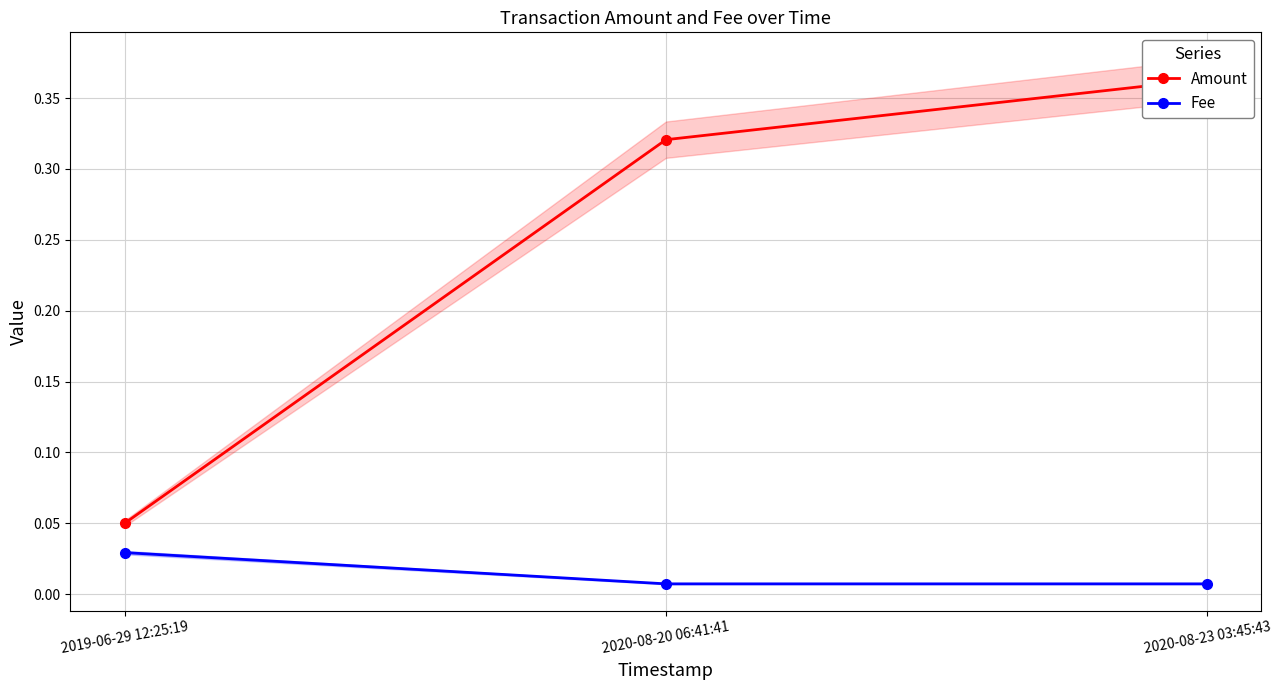

Reading right to left, transcribe all the data shown in this chart.

Amount: 2020-08-23 03:45:43=0.4	2020-08-20 06:41:41=0.3	2019-06-29 12:25:19=0.1
Fee: 2020-08-23 03:45:43=0.0	2020-08-20 06:41:41=0.0	2019-06-29 12:25:19=0.0